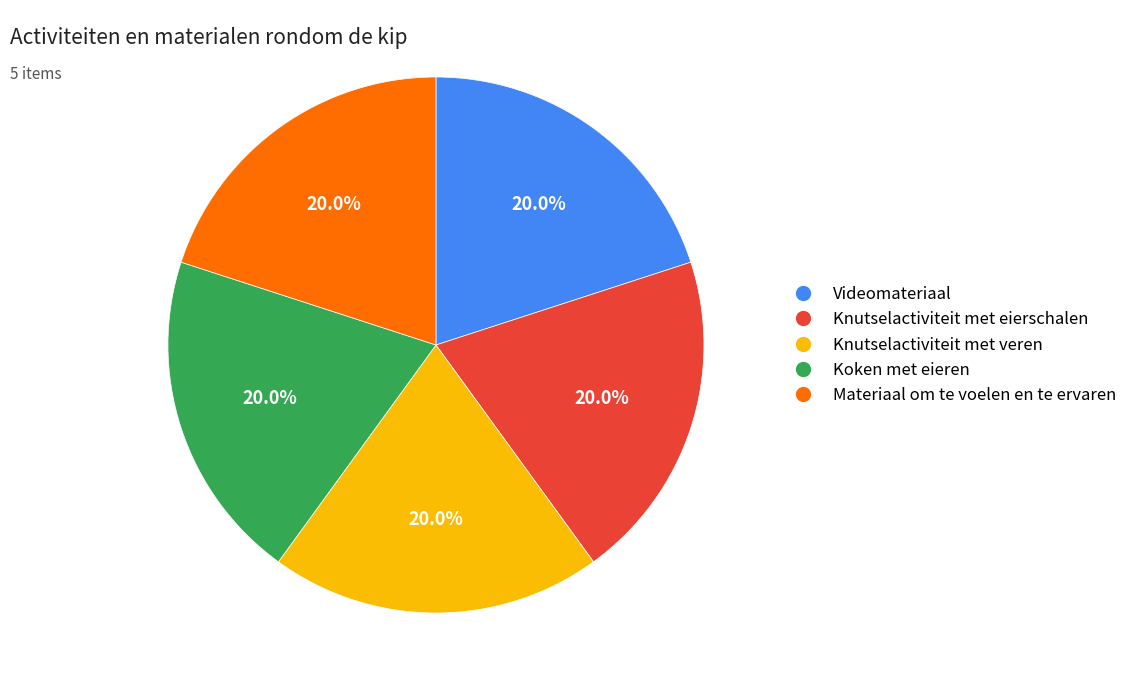

How much of the chart is everything except Koken met eieren?

80.0%